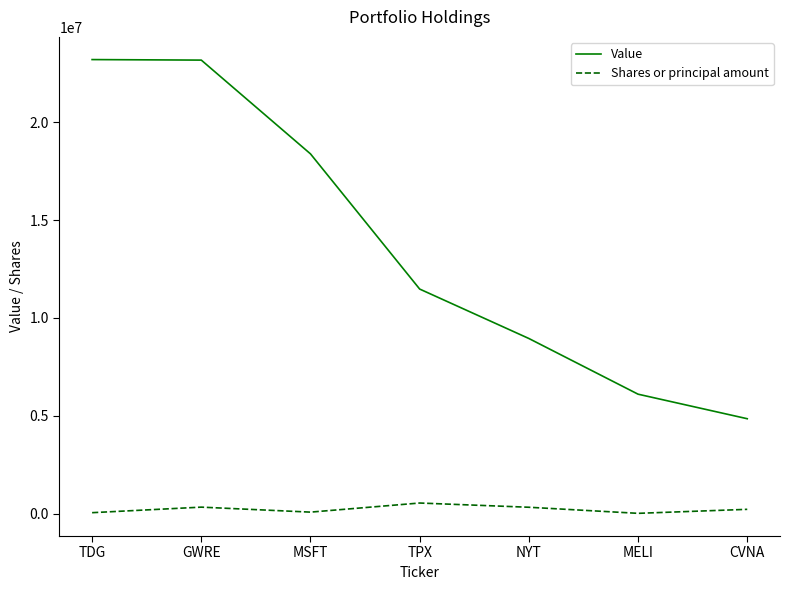

True or false: Shares or principal amount has more than 0 interior local peaks.

True